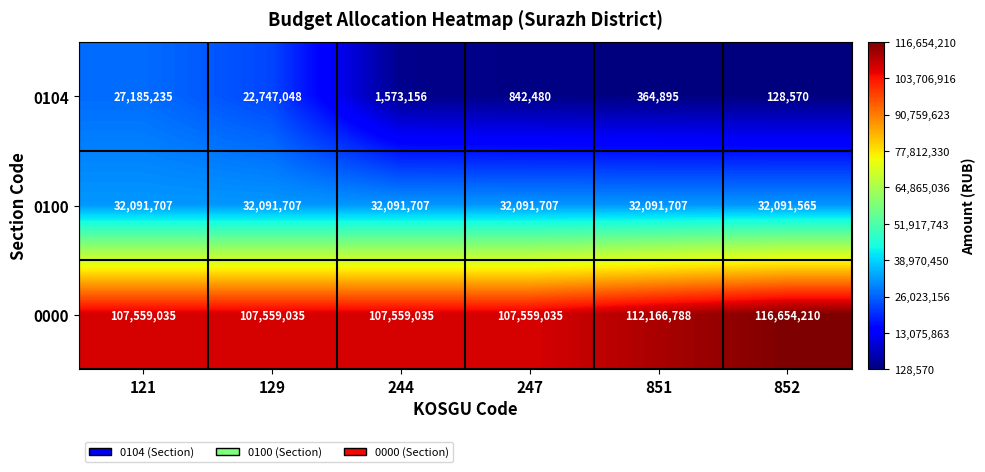

What is the sum of the 0000 values at 121 and 129?

215118070